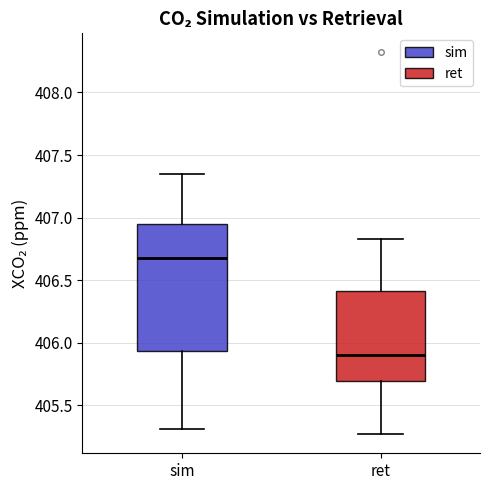

Reading left to right, read every box against the y-axis: the position of its median line, the range the box covers, and the ends of its whiskers. The values are not printed on the chart, so give them approximately, as read against the axis.

sim: median 406.70, box 405.95 to 406.95, whiskers 405.30 to 407.35
ret: median 405.90, box 405.70 to 406.40, whiskers 405.25 to 406.85